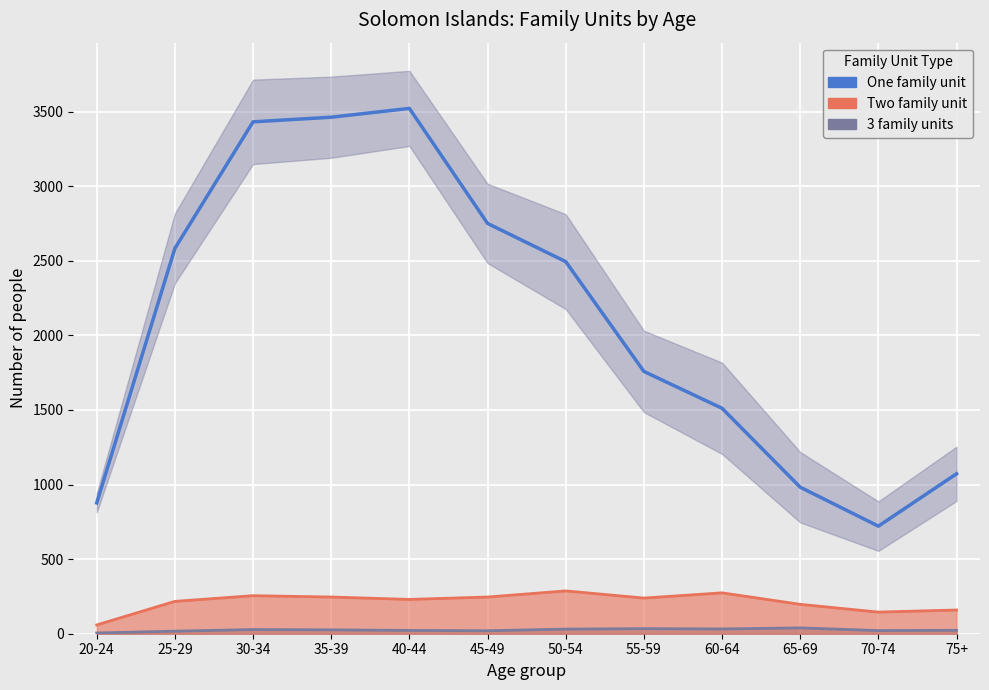

True or false: One family unit has a value of 2750 at 45-49.

True